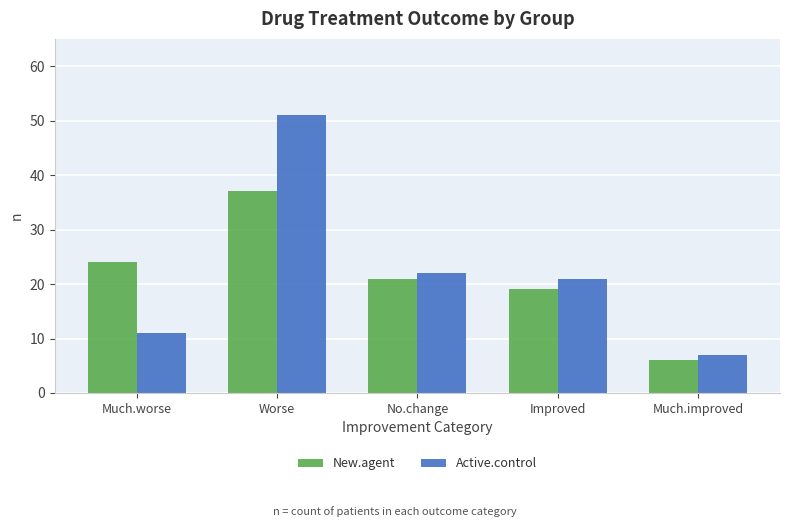

Reading left to right, transcribe all the data shown in this chart.

New.agent: Much.worse=24	Worse=37	No.change=21	Improved=19	Much.improved=6
Active.control: Much.worse=11	Worse=51	No.change=22	Improved=21	Much.improved=7